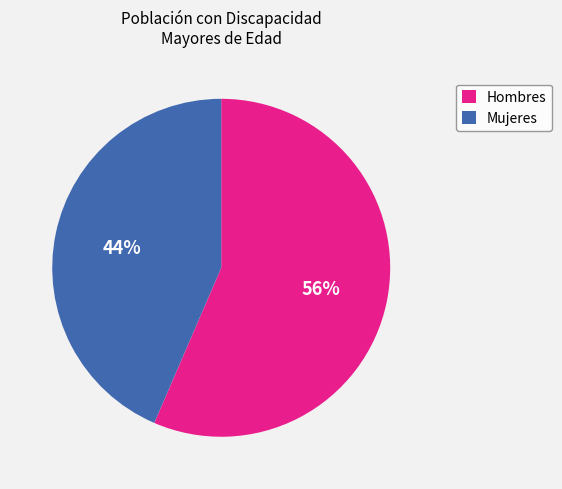

To the nearest percent, what is the average slice percentage?

50%